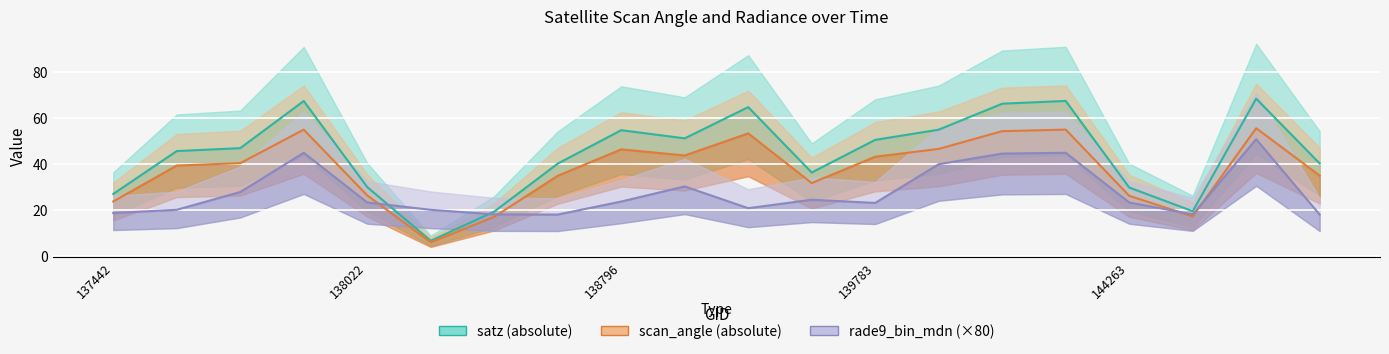

True or false: rade9_bin_mdn has more than 0 interior local peaks.

True